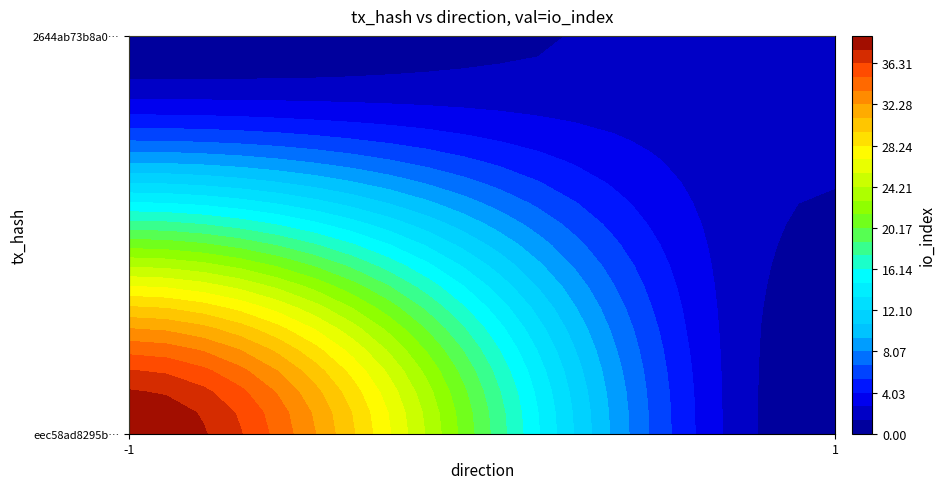

What is the maximum value shown in the chart?

39